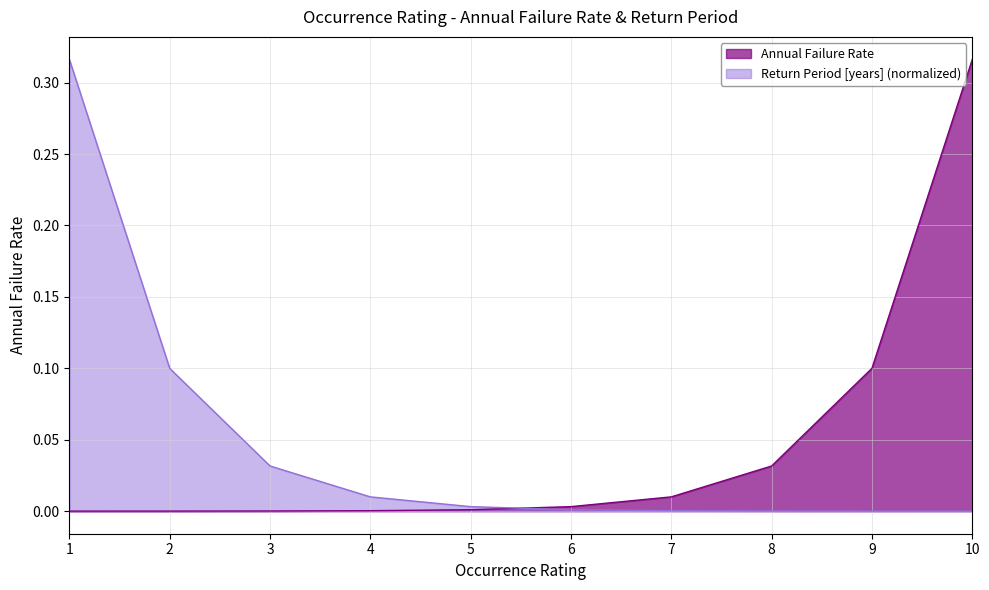

What is the difference between the Annual Failure Rate values at 4 and 10?

0.3